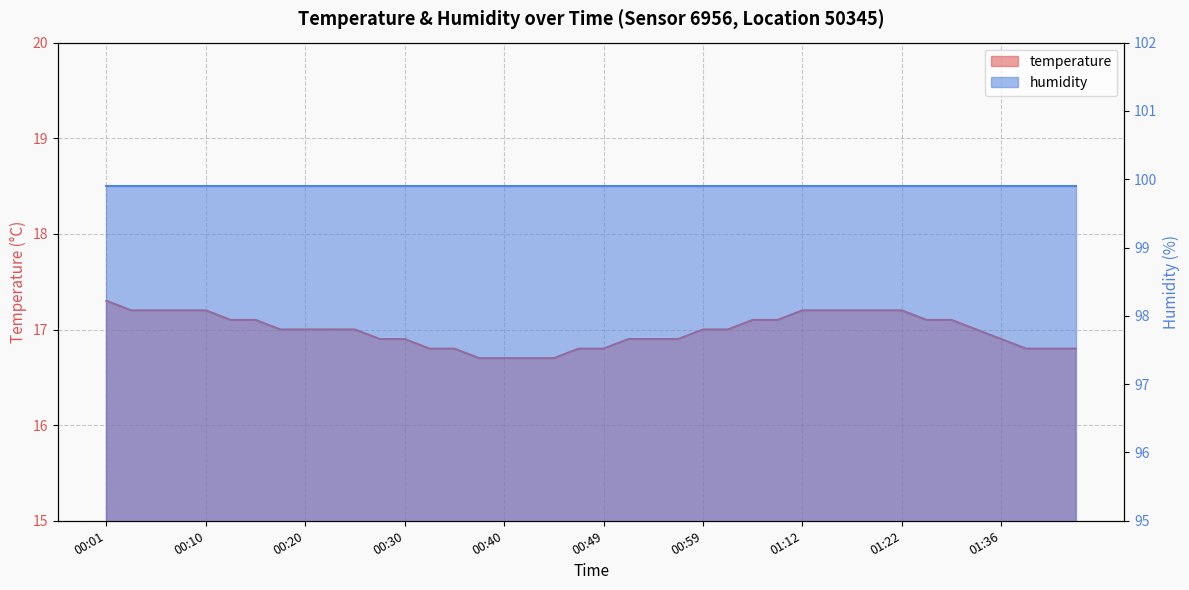

What is the difference between the maximum and minimum values?

0.6